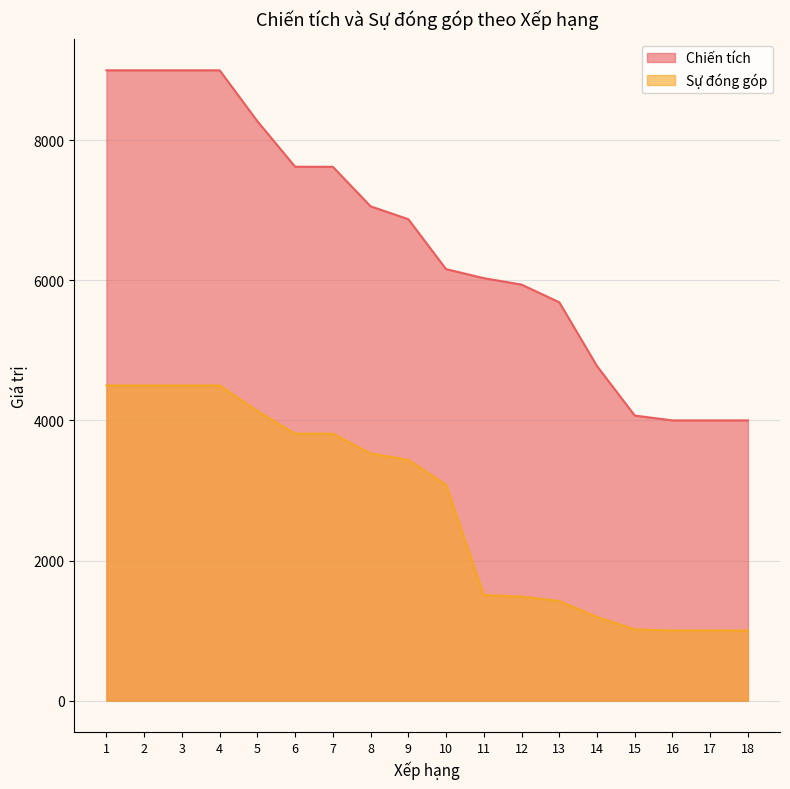

True or false: Sự đóng góp and Chiến tích cross at least once.

False